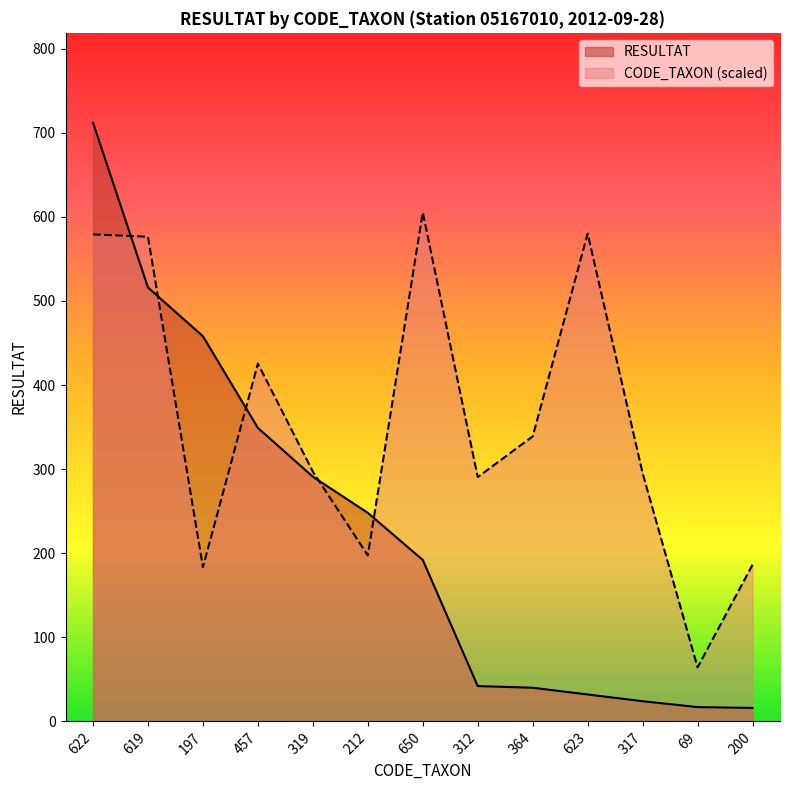

Reading left to right, extract all data points from this chart.

RESULTAT: 622=712.0	619=516.0	197=458.0	457=349.0	319=291.0	212=248.0	650=192.0	312=42.0	364=40.0	623=32.0	317=24.0	69=17.0	200=16.0
CODE_TAXON: 622=579.1	619=576.3	197=183.4	457=425.5	319=297.0	212=197.4	650=605.2	312=290.5	364=338.9	623=580.1	317=295.2	69=64.2	200=186.2